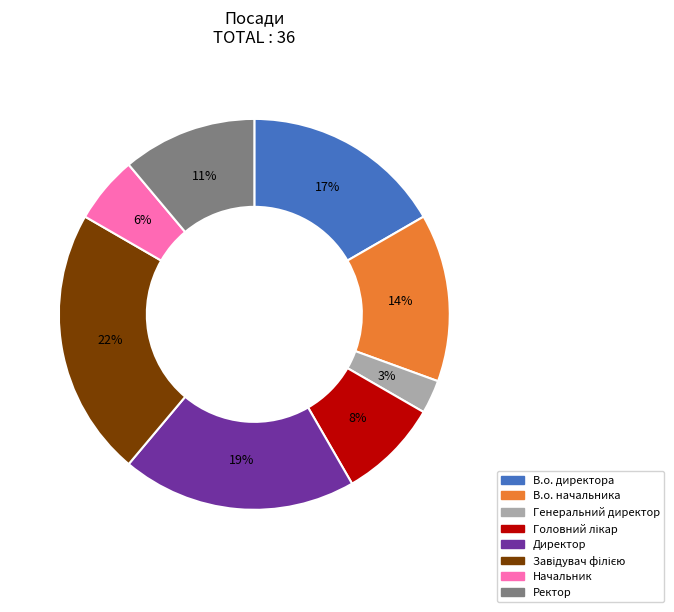

Which has a higher value, Генеральний директор or Начальник?

Начальник